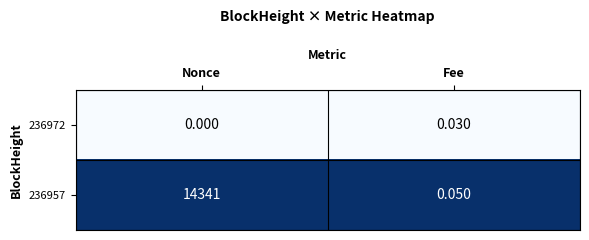

What is the total value across all series at Nonce?

14341.0